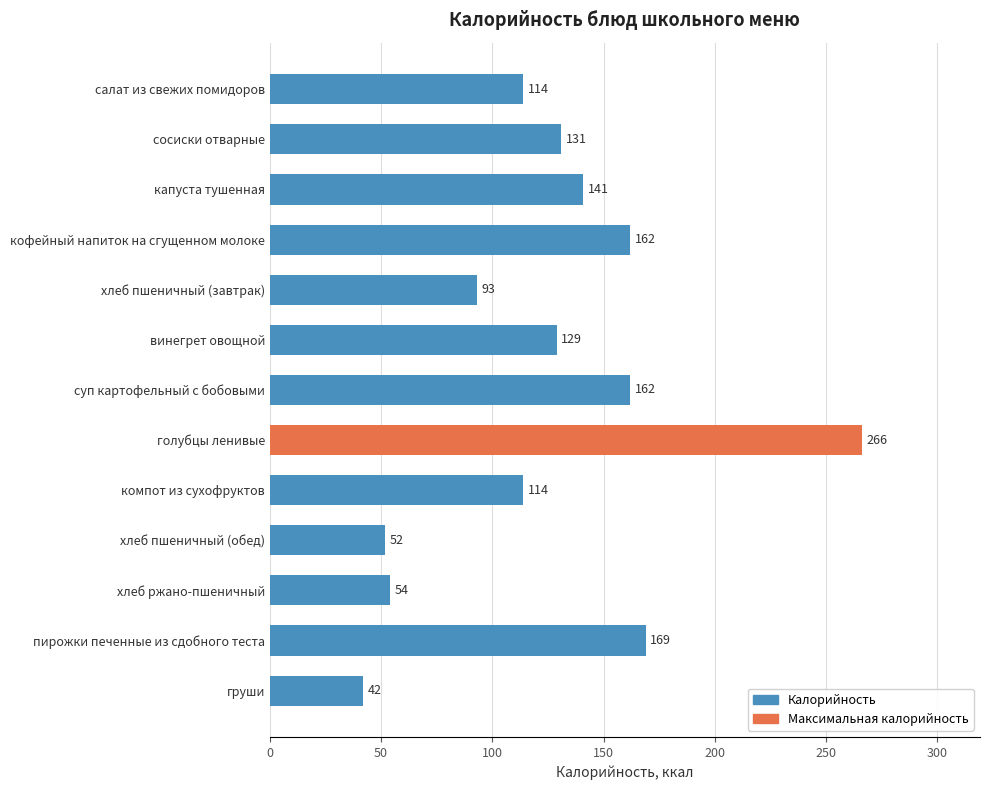

What is the label of the 8th bar from the top?

голубцы ленивые